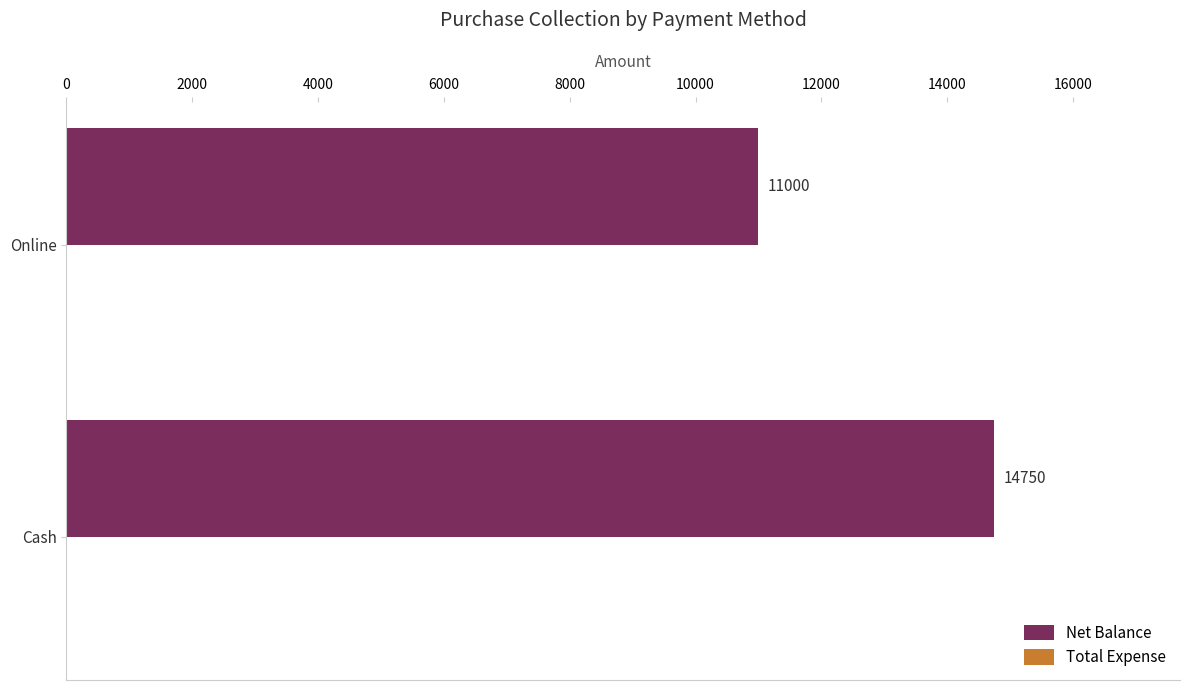

Reading bottom to top, list all the values displayed in this chart.

14750	11000